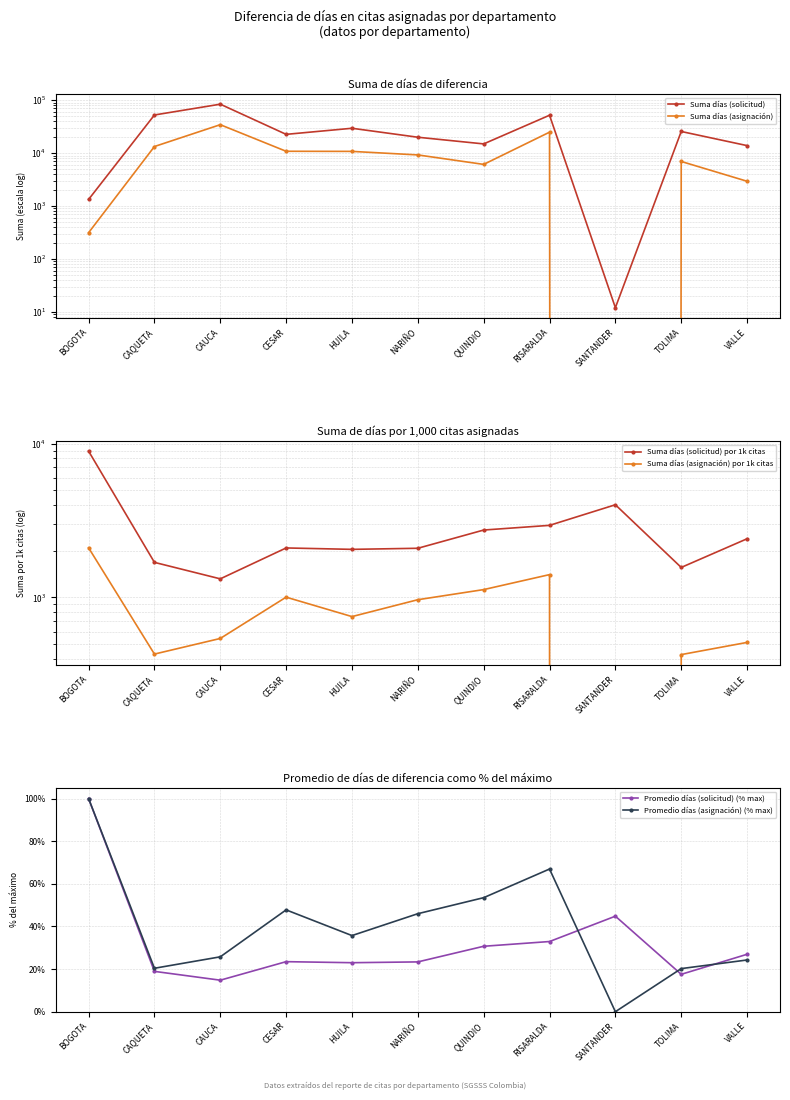

The Promedio días (asignación) (% max) series shows 46.0 at NARIÑO. True or false?

True